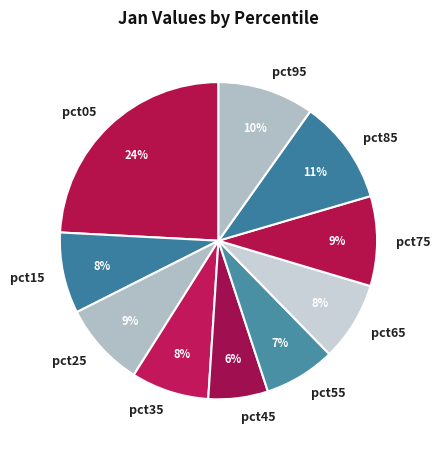

To the nearest percent, what is the difference between the largest and smallest slice percentages?

18%